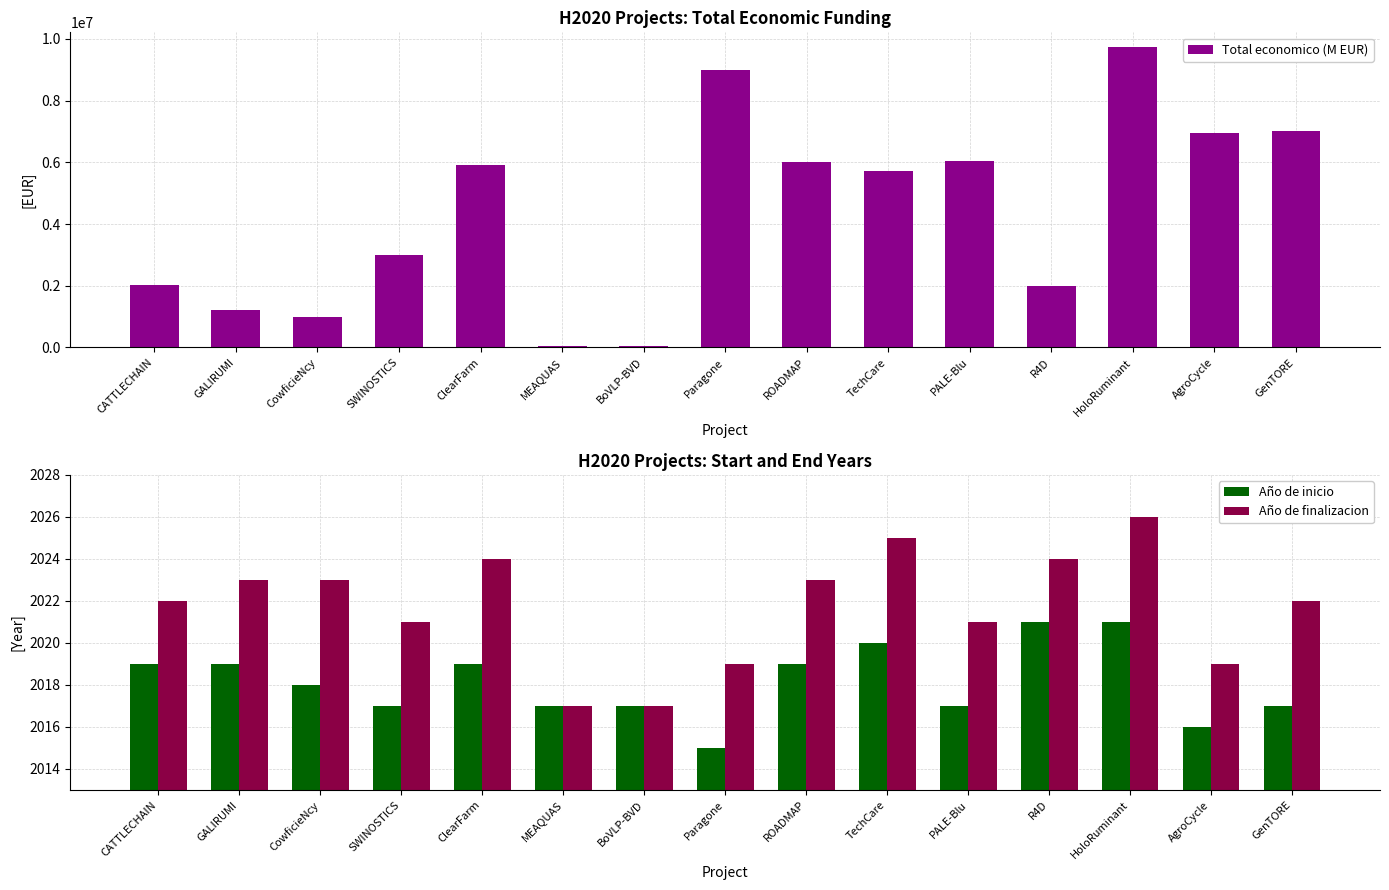

What is the difference between the highest and lowest values at SWINOSTICS?

2991408